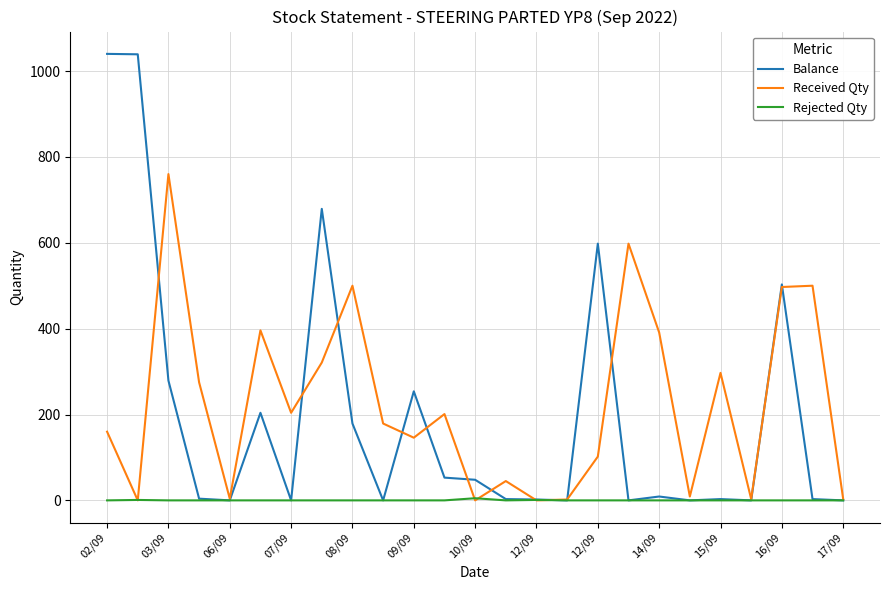

Which series has the largest range (max minus min)?

Balance